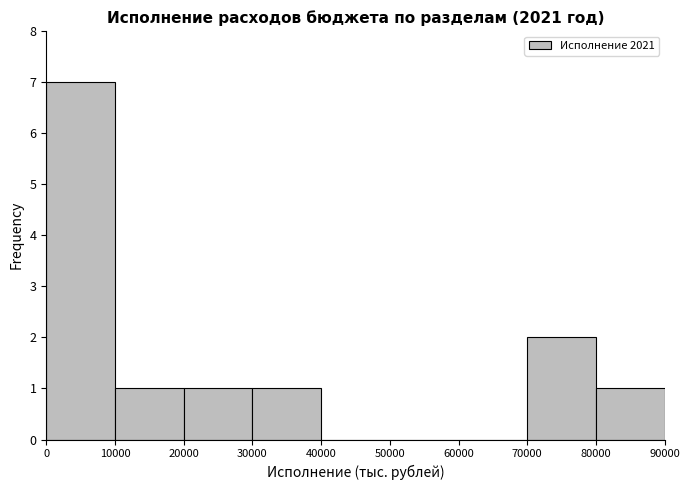

Over which range of the x-axis is the bar tallest?

0 to 10000